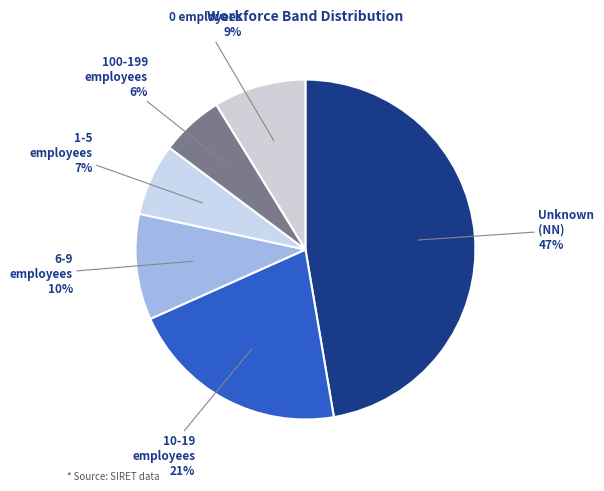

Rank the categories by value from highest to lowest.

NN, 03, 02, 00, 01, 11